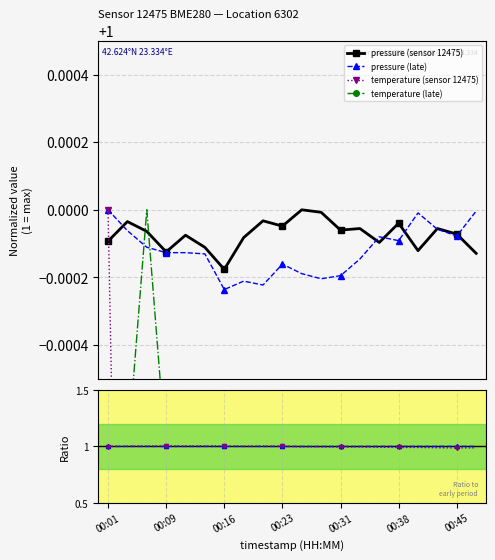

How many intersections are there between temperature (late) and pressure (late)?

2